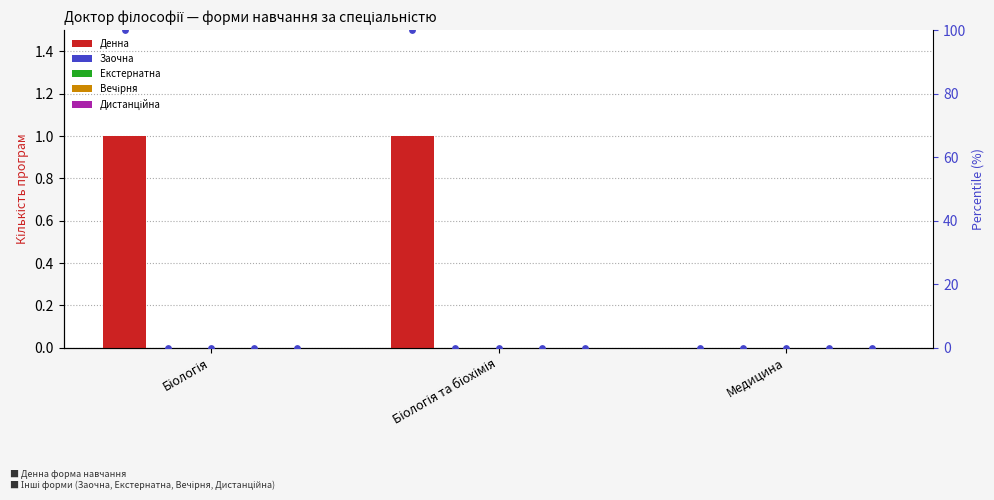

What is the total value across all series at Біологія та біохімія?

101